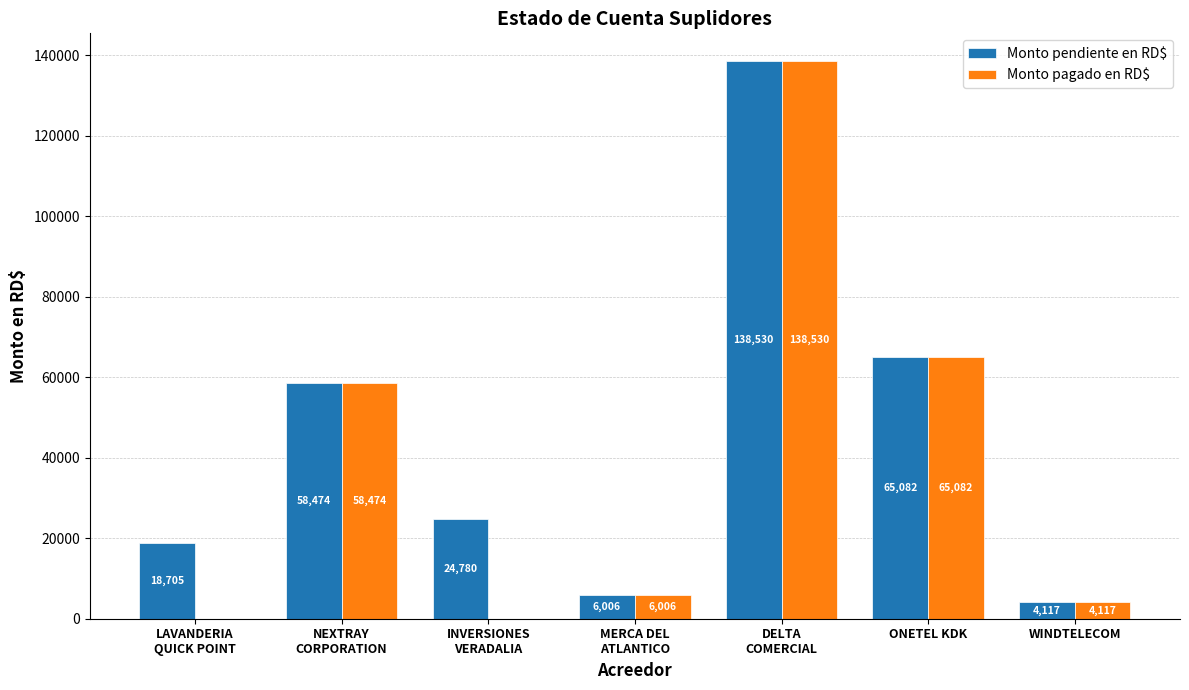

Which series has the largest total across all categories?

Monto pendiente en RD$